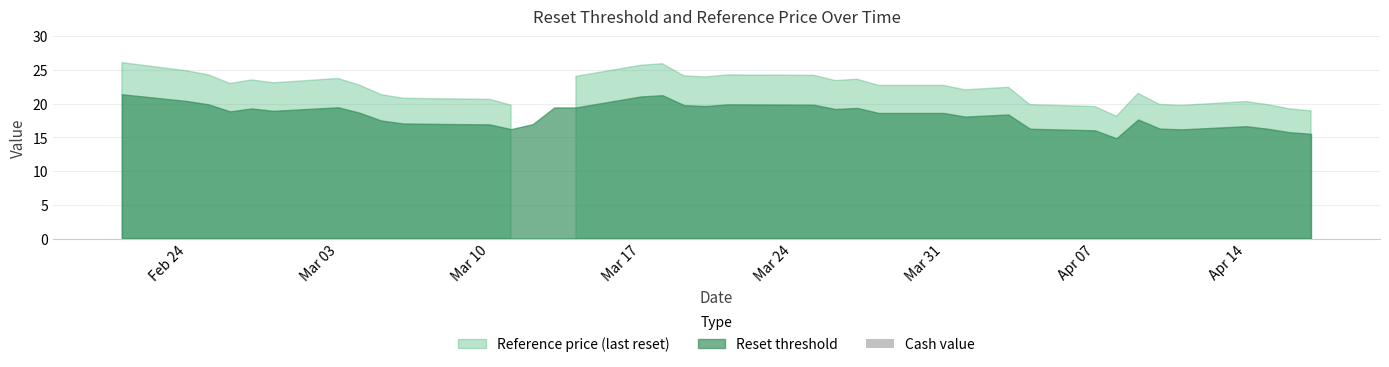

Which series changed the most between 2025-03-28 and 2025-03-14?

Reference price (last reset)